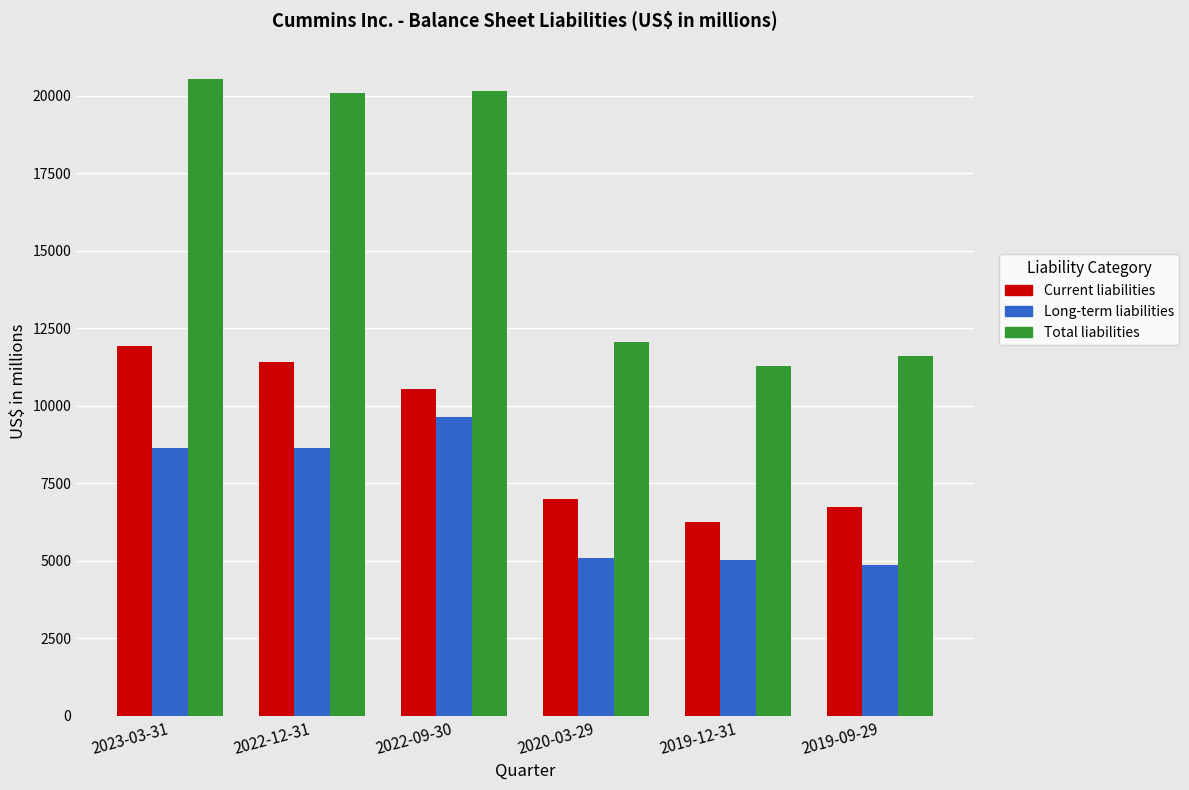

Is it true that Current liabilities equals 4669 at 2022-09-30?

False